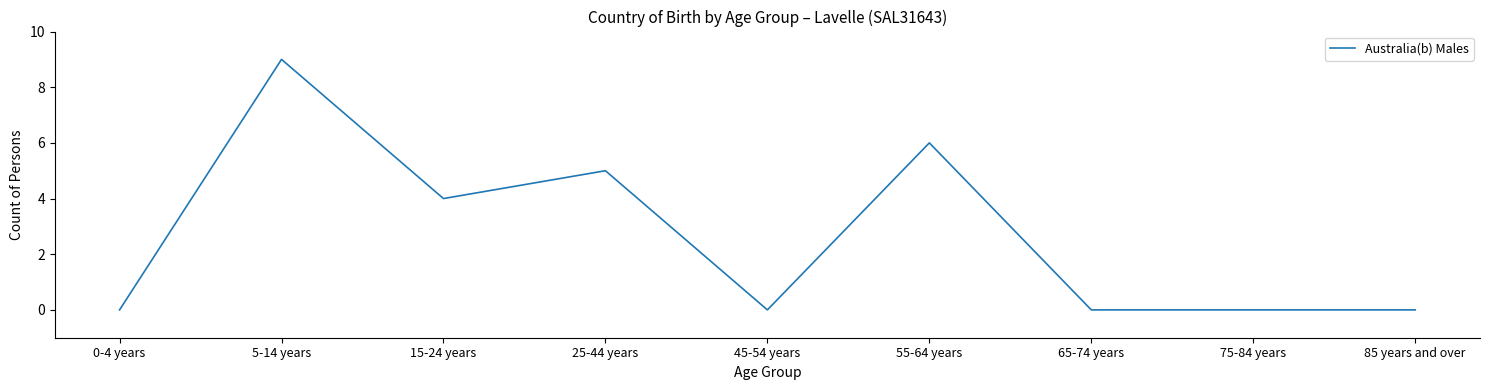

What is the greatest value displayed?

9